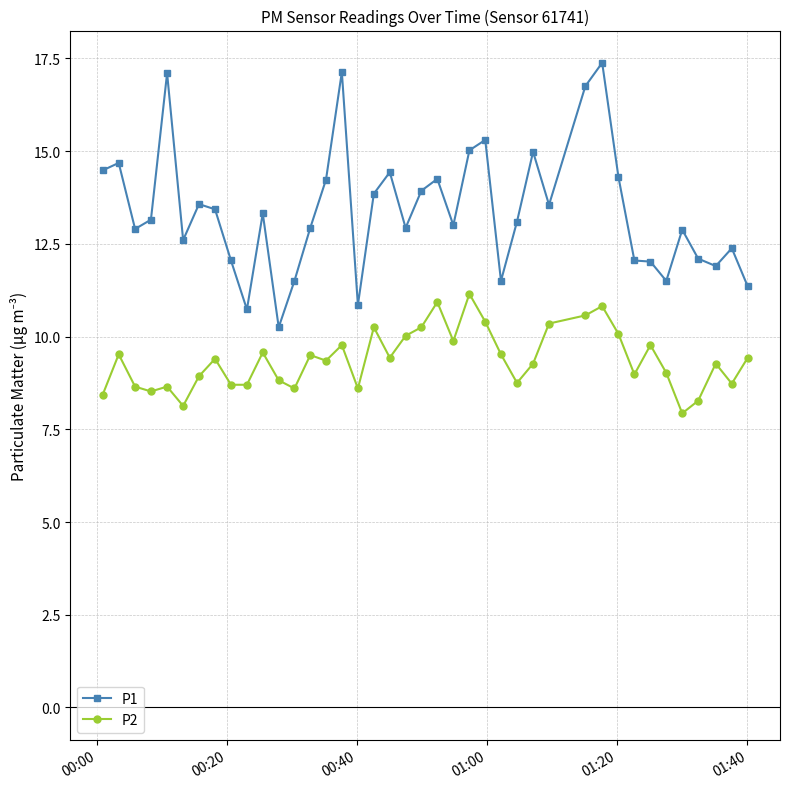

Which series has the widest spread of values?

P1